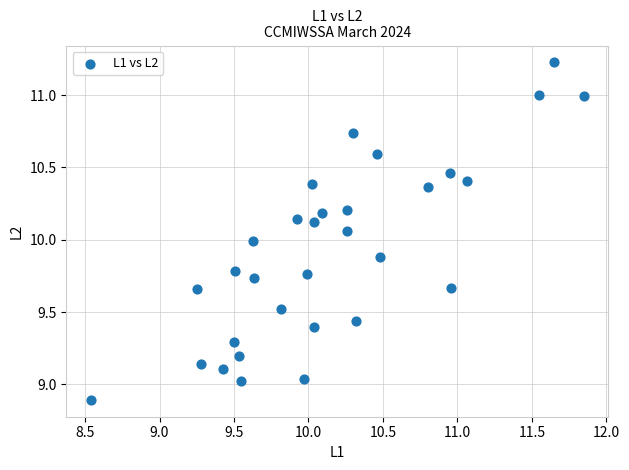

What is the range of Y values (max minus min)?

2.3